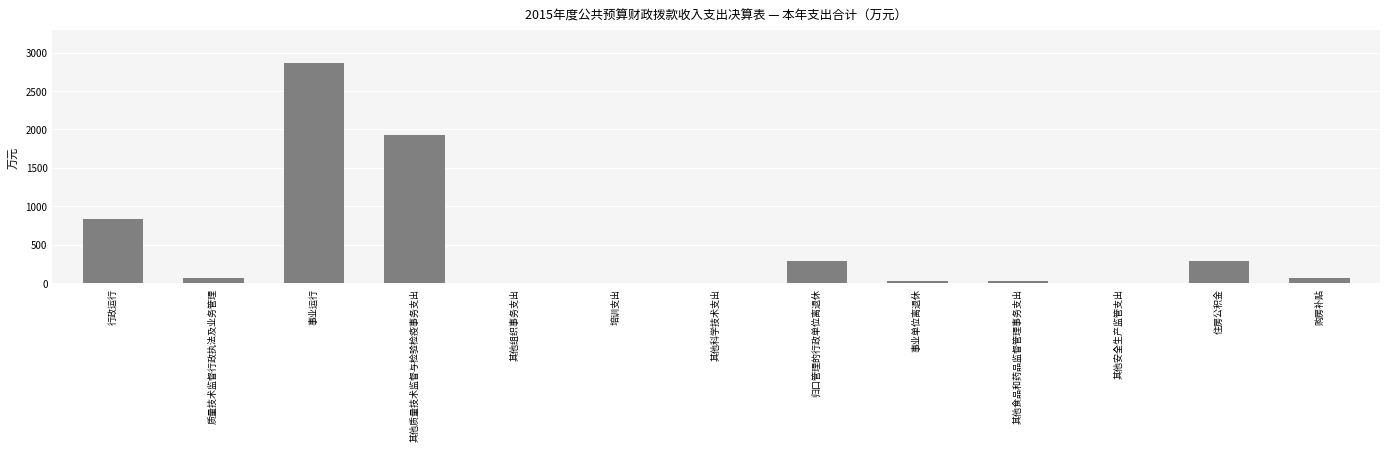

What is the change in value from 行政运行 to 归口管理的行政单位离退休?

-534.7